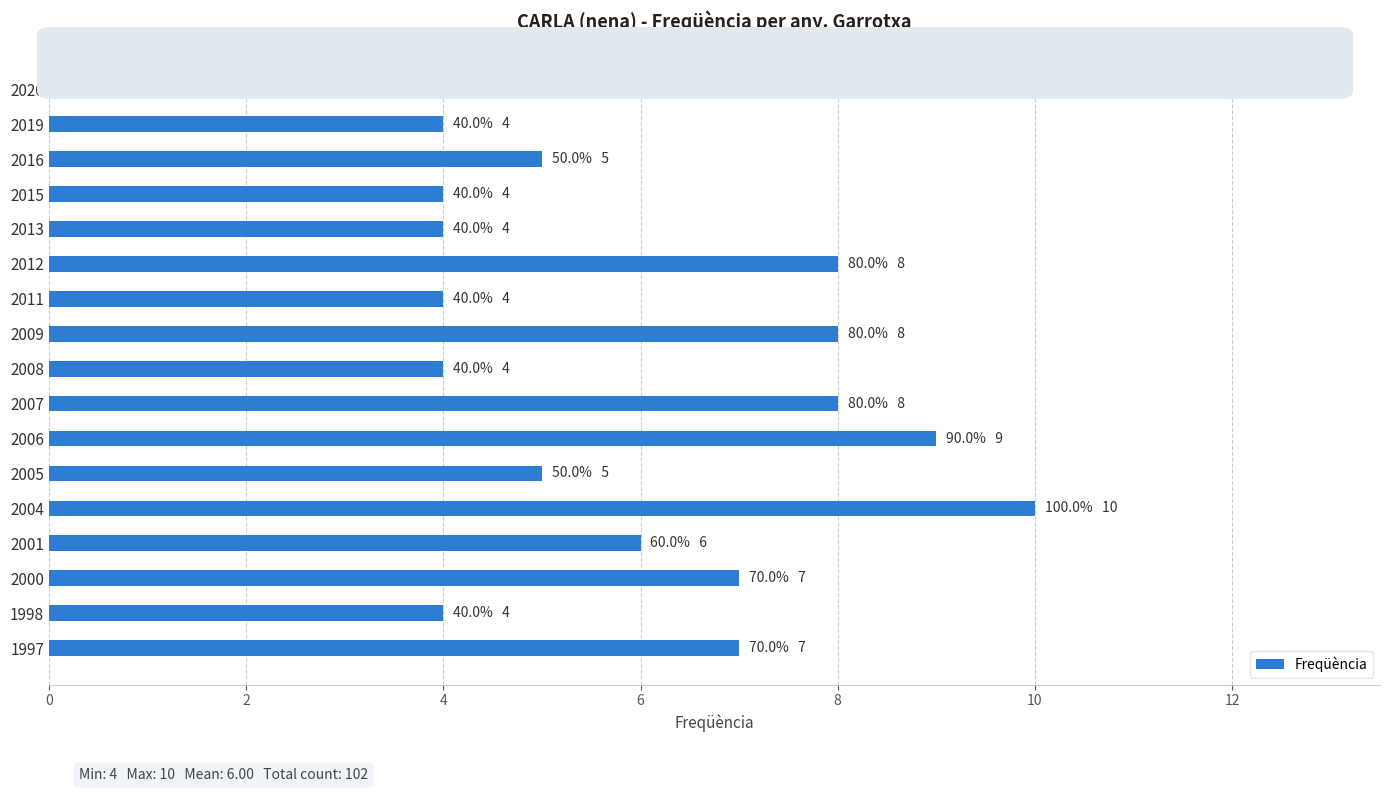

What is the ratio of the value at 2020 to the value at 2019?

1.2